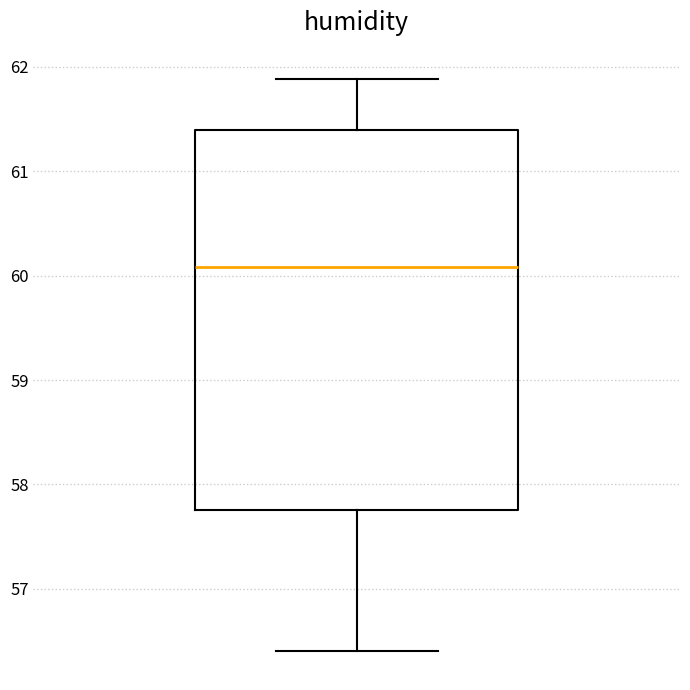

Where does the lower whisker of the box end on the y-axis? The values are not printed on the chart, so give them approximately, as read against the axis.

56.4